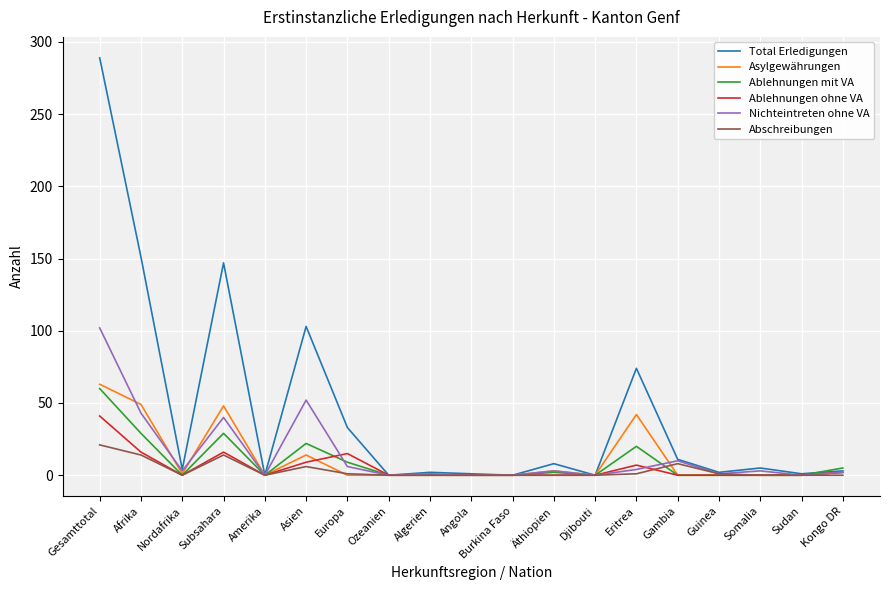

Is it true that Abschreibungen equals 10 at Äthiopien?

False